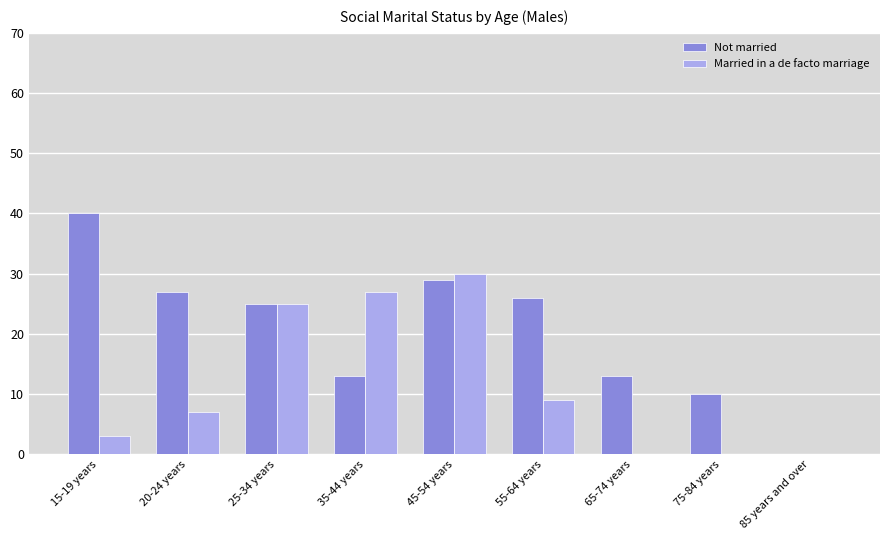

True or false: Married in a de facto marriage has a value of 25 at 25-34 years.

True